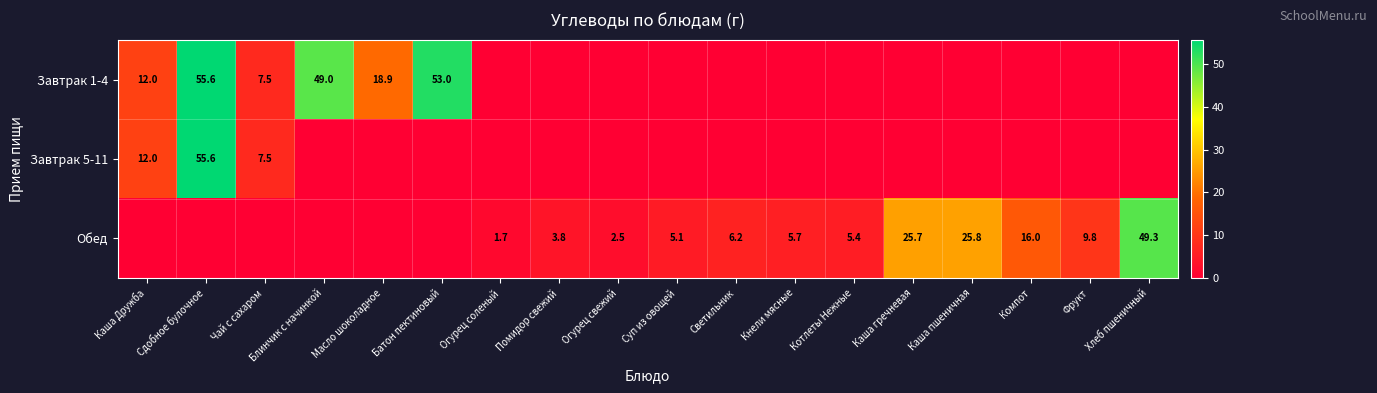

Is the value of Завтрак 1-4 at Батон пектиновый greater than the value of Обед at Помидор свежий?

Yes